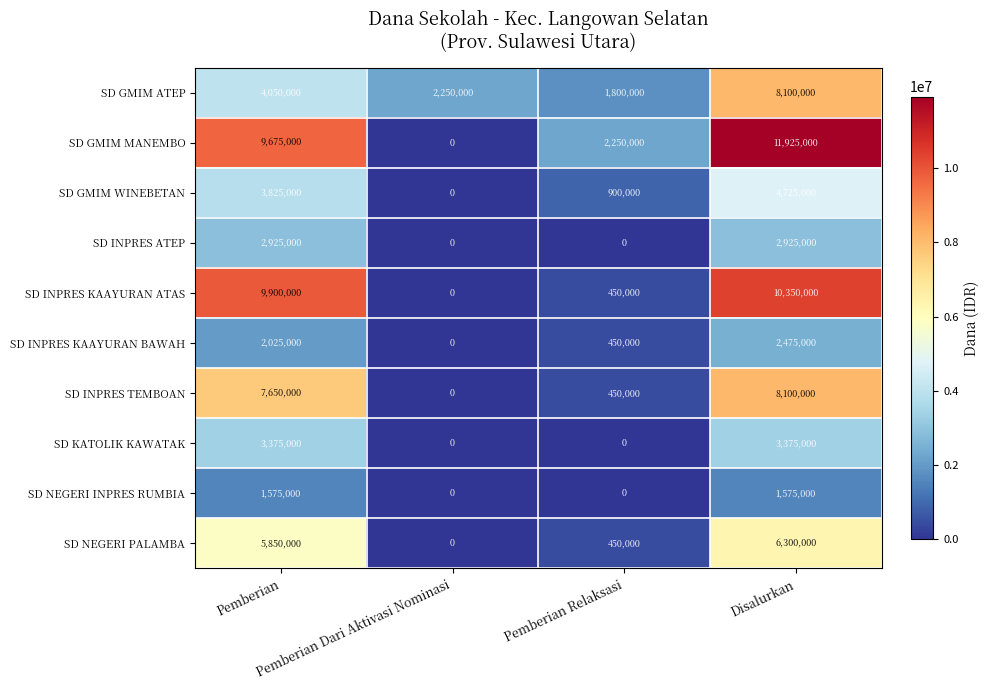

What is the sum of all SD GMIM WINEBETAN values?

9450000